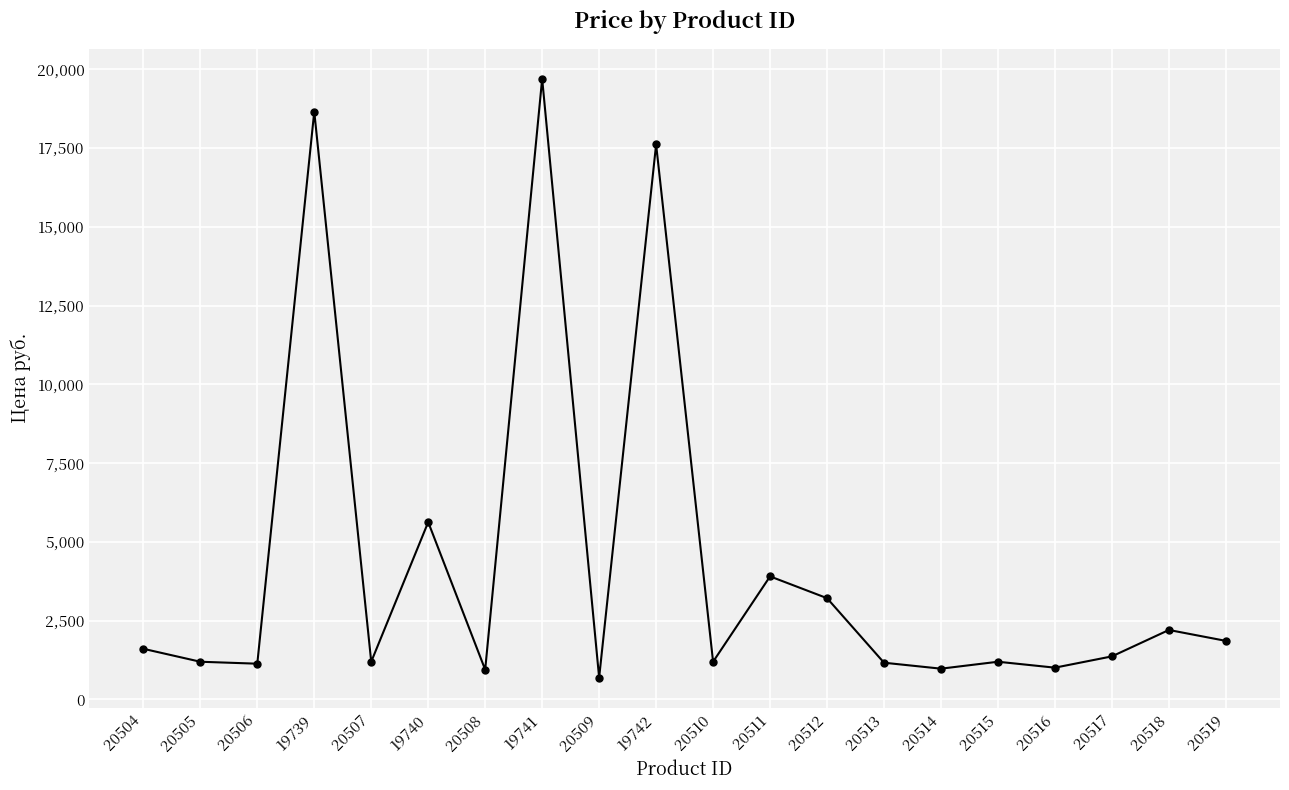

What is the maximum value shown in the chart?

19694